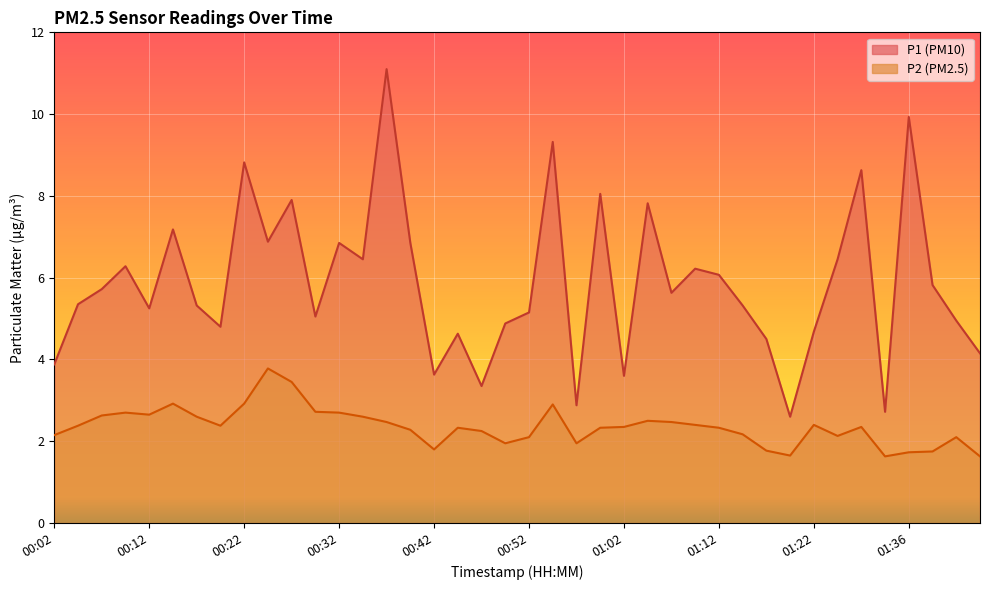

Rank the categories by P2 value from highest to lowest.

00:24, 00:27, 00:14, 00:22, 00:54, 00:29, 00:09, 00:32, 00:12, 00:07, 00:17, 00:34, 01:04, 00:37, 01:07, 01:09, 01:22, 00:04, 00:19, 01:02, 01:31, 00:44, 00:59, 01:12, 00:39, 00:47, 01:14, 00:02, 01:28, 00:52, 01:42, 00:49, 00:57, 00:42, 01:17, 01:39, 01:36, 01:20, 01:34, 01:45